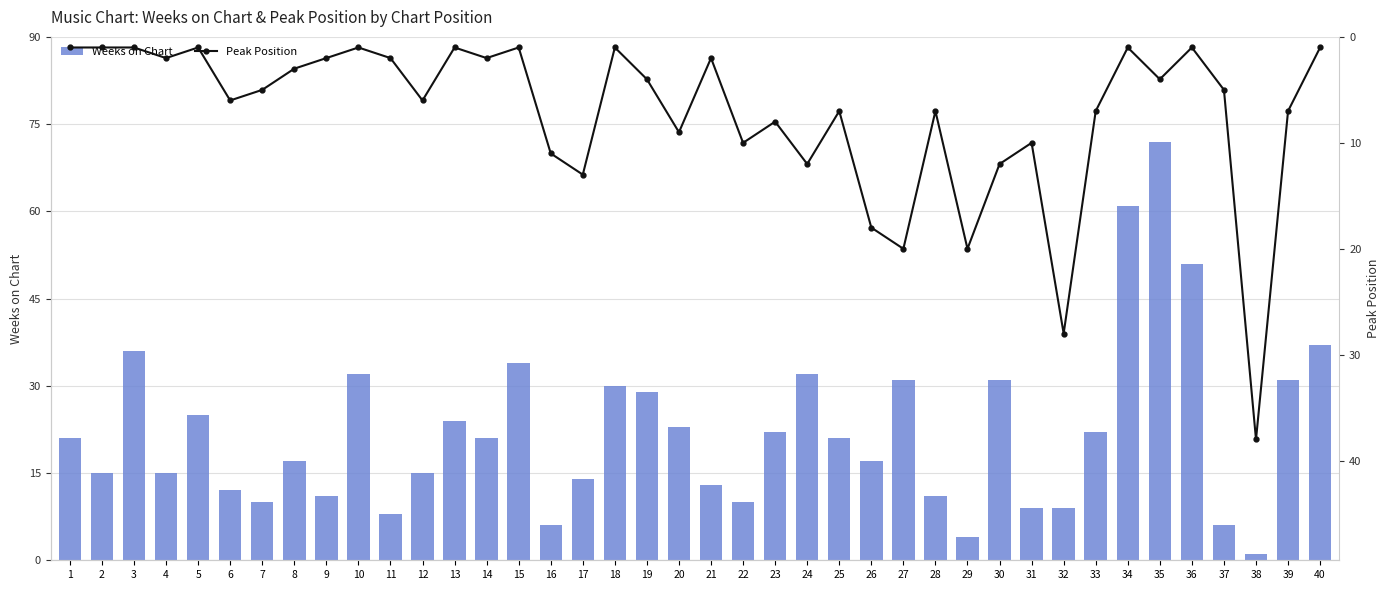

At 8, list the series in order from smallest to largest.

Peak Position, Weeks on Chart